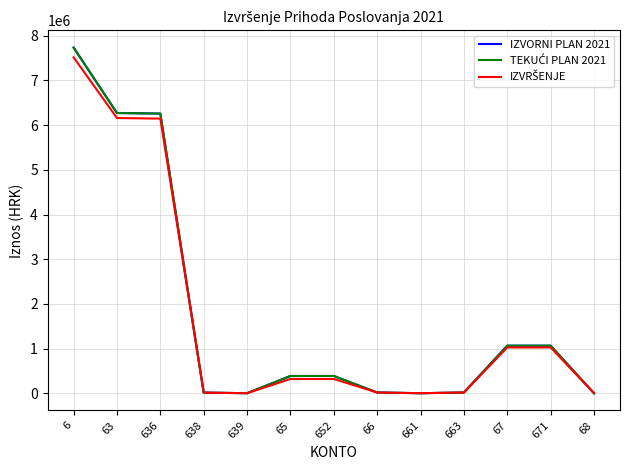

List the series in order of their peak value, highest first.

IZVORNI PLAN 2021, TEKUĆI PLAN 2021, IZVRŠENJE